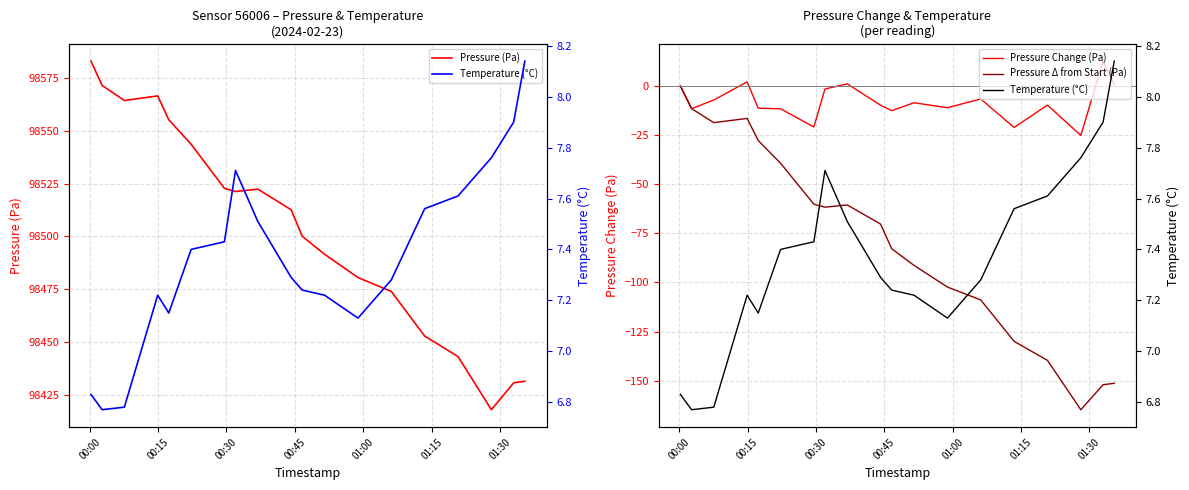

True or false: Pressure Change (Pa) and Pressure (Pa) intersect in this chart.

False